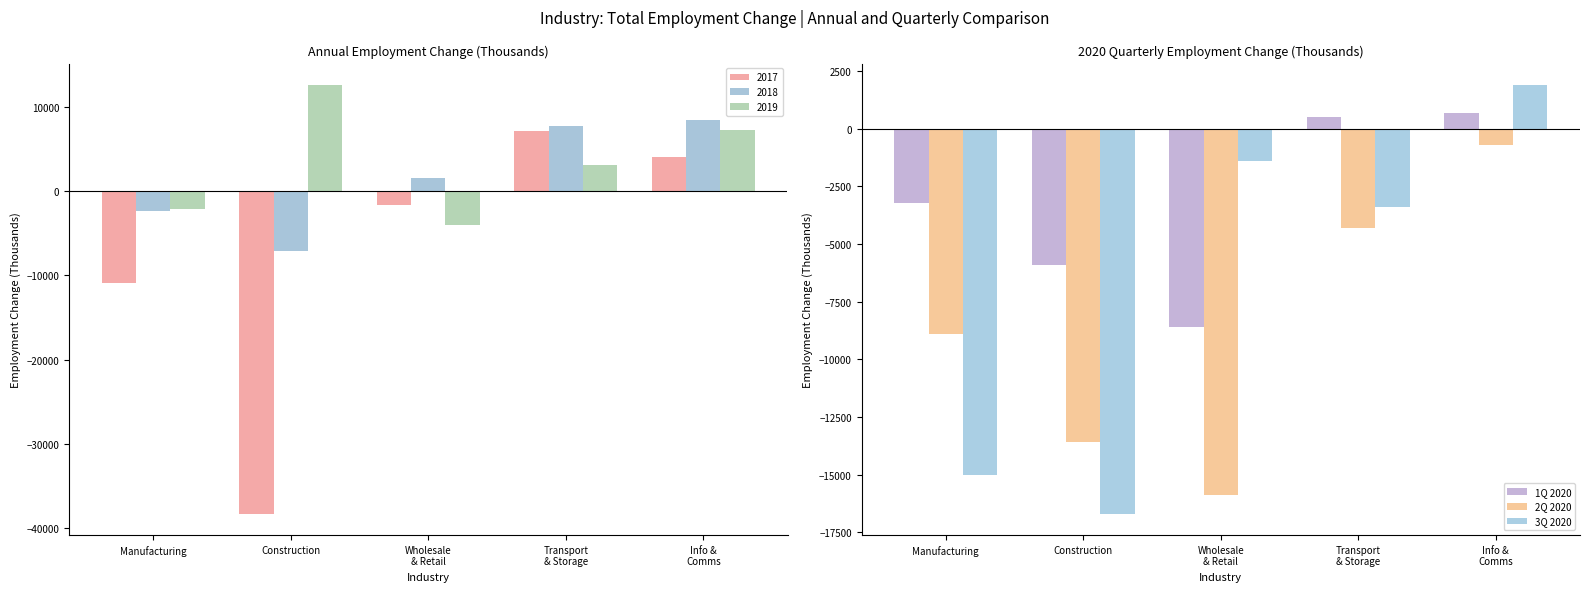

What is the sum of the 3Q 2020 values at Construction and Transport
& Storage?

-20100